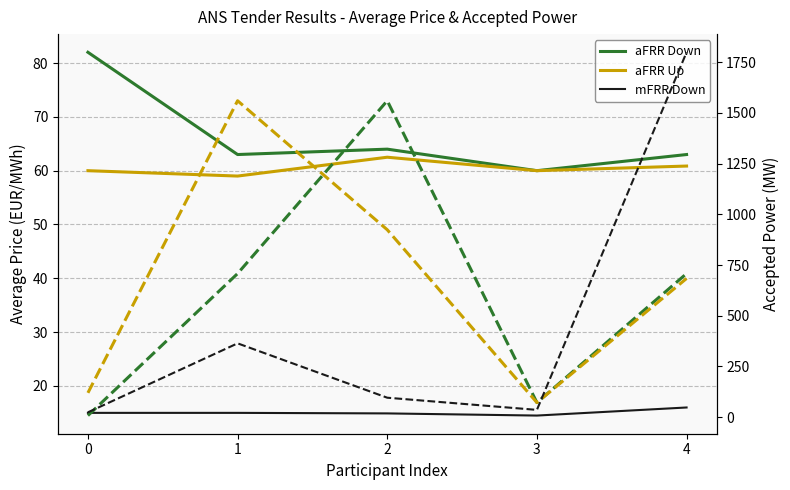

Reading right to left, list all the values displayed in this chart.

aFRR Down: 63.0	60.0	64.0	63.0	82.0
aFRR Up: 60.9	60.0	62.5	59.0	60.0
mFRR Down: 16.0	14.5	14.9	15.0	15.0
aFRR Down Power: 708.0	72.0	1560.0	708.0	8.0
aFRR Up Power: 684.0	72.0	924.0	1560.0	120.0
mFRR Down Power: 1799.0	36.0	96.0	364.0	24.0